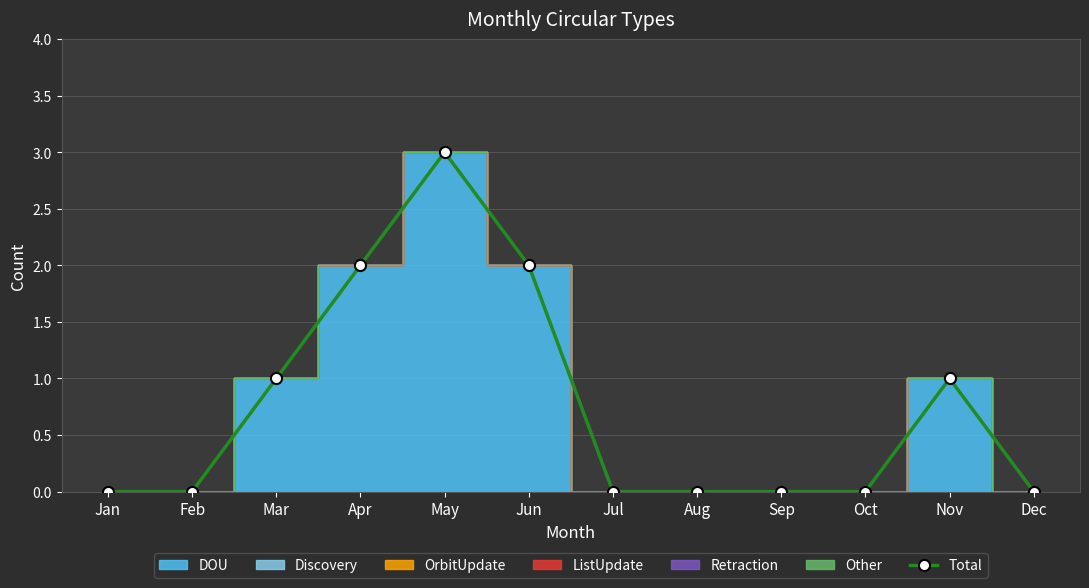

What is the sum of all values?

9